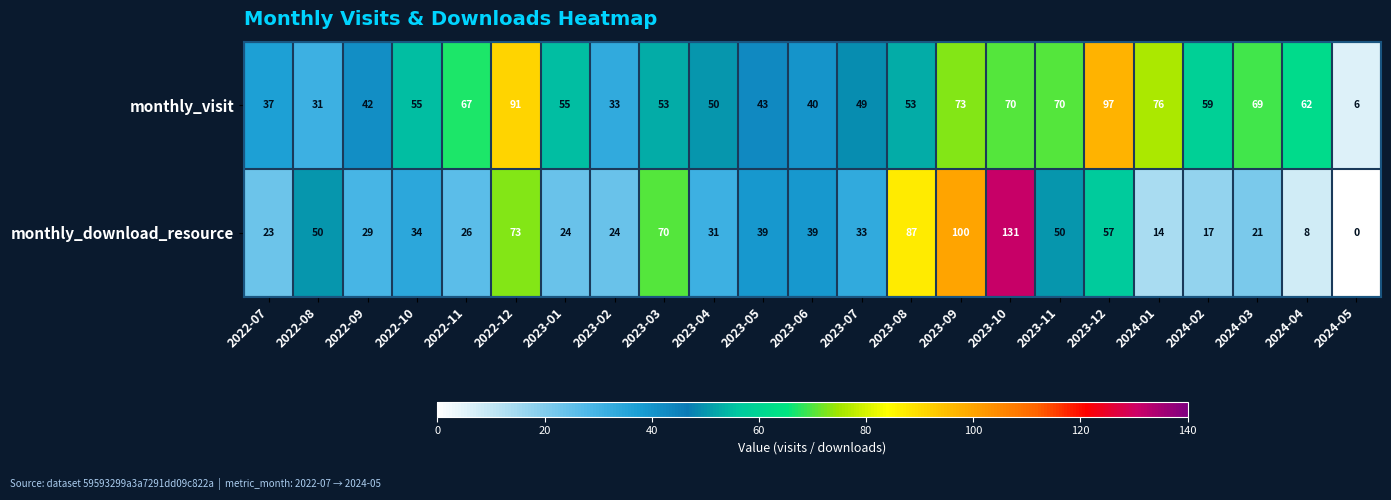

At how many categories does at least one series exceed 113?

1